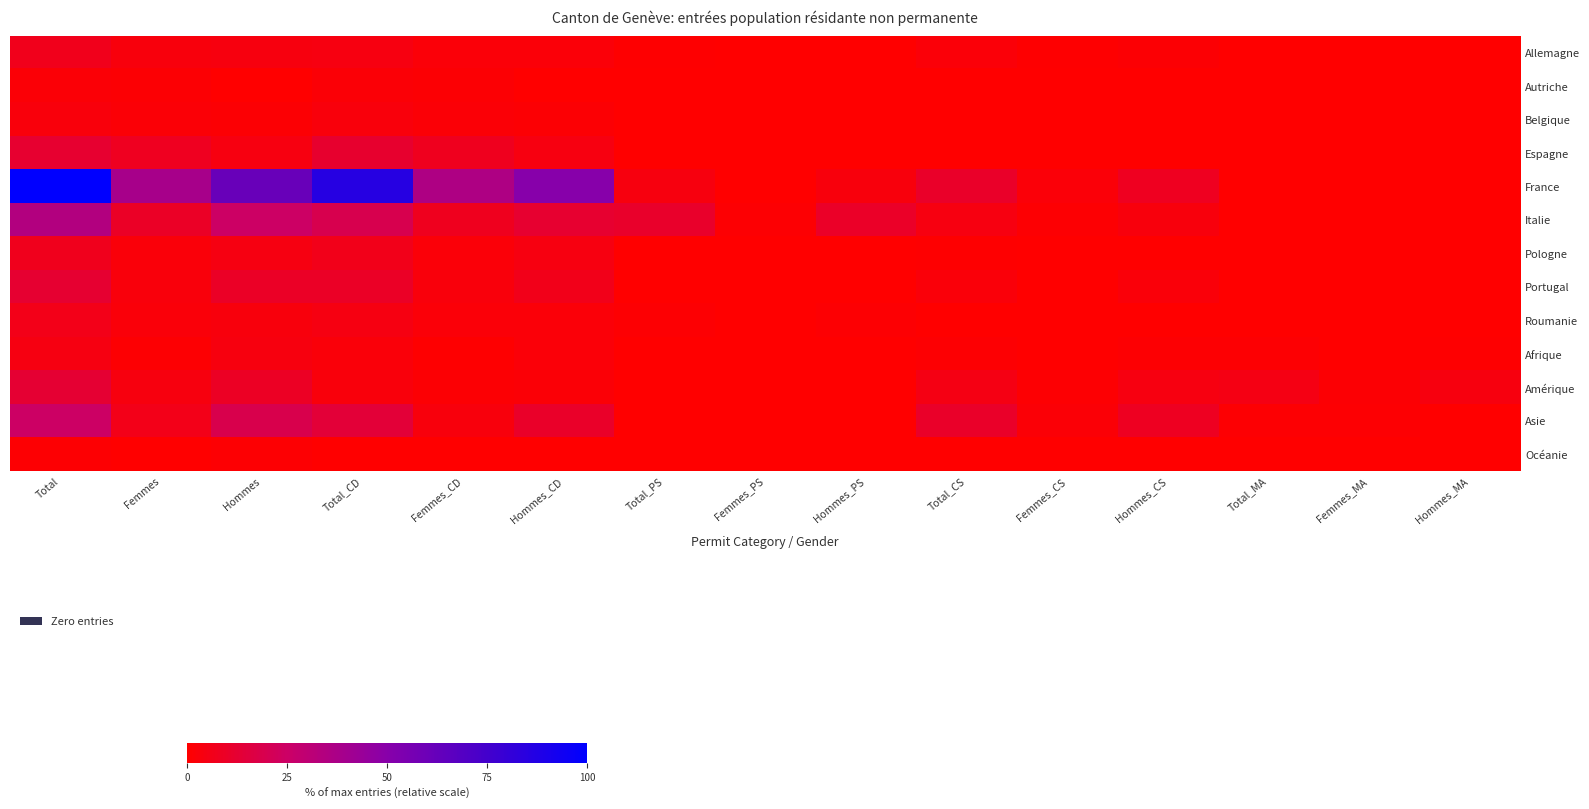

What is the total value across all series at Femmes_MA?

2.6